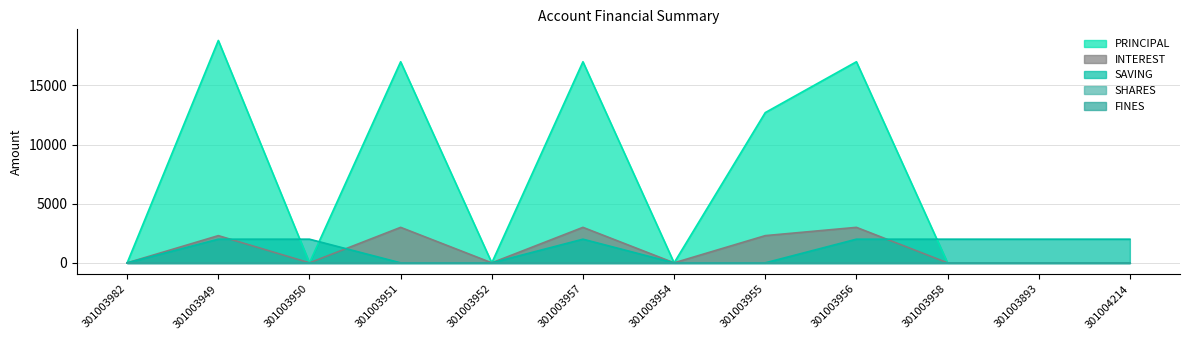

At which category is the sum across all series the highest?

301003949